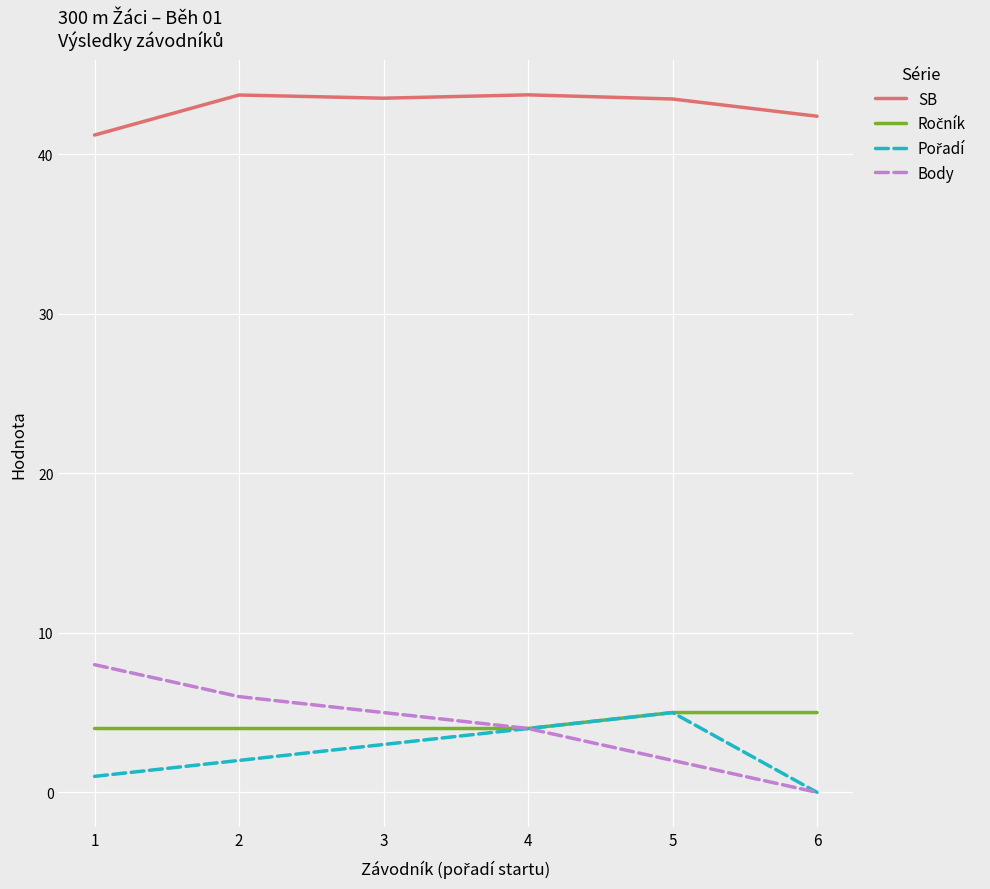

Is it true that SB equals 69.9 at 5?

False